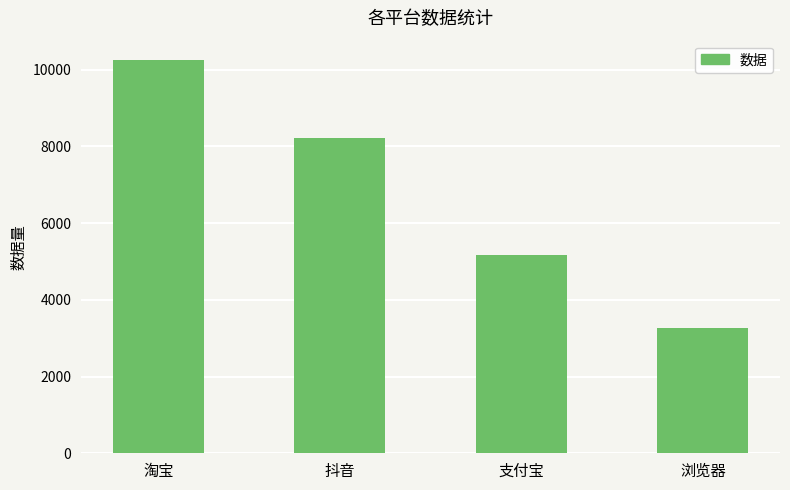

At which label is the value closest to 6754?

抖音